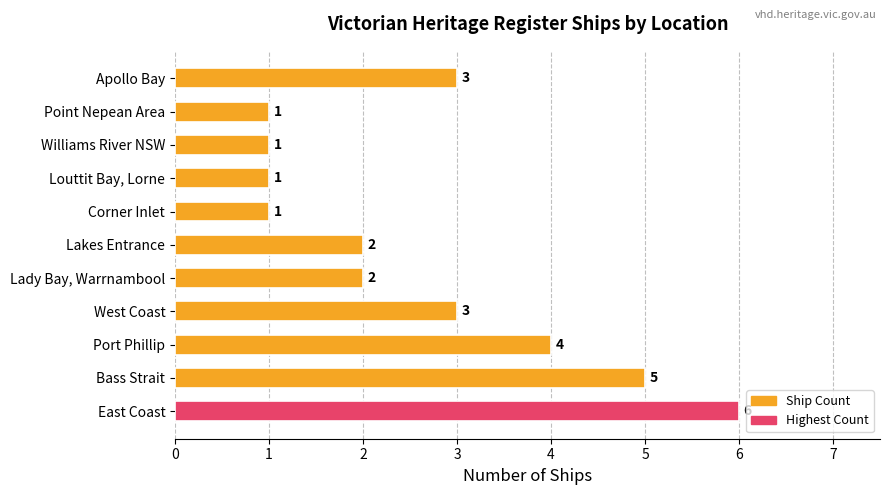

What is the difference between the values at Lakes Entrance and Bass Strait?

3